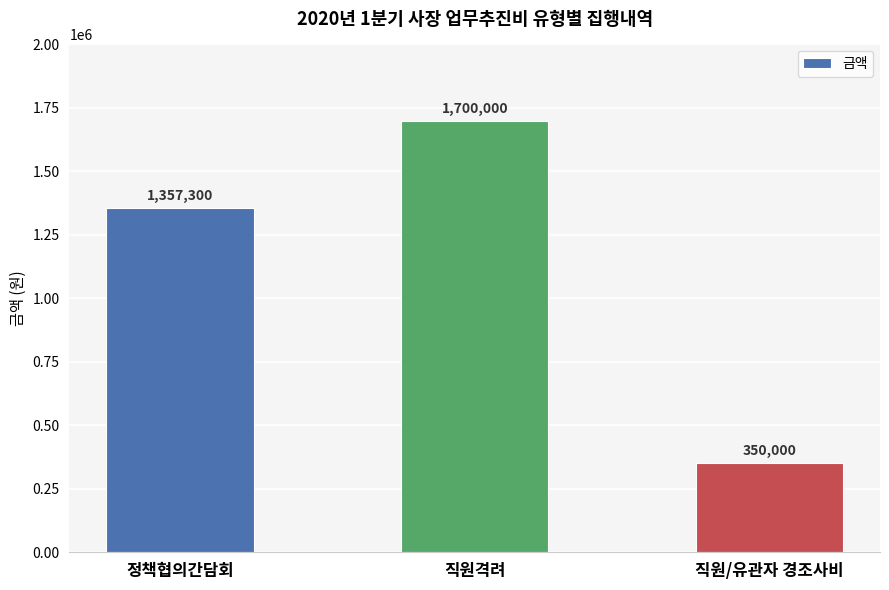

How many data points does each series have?

3